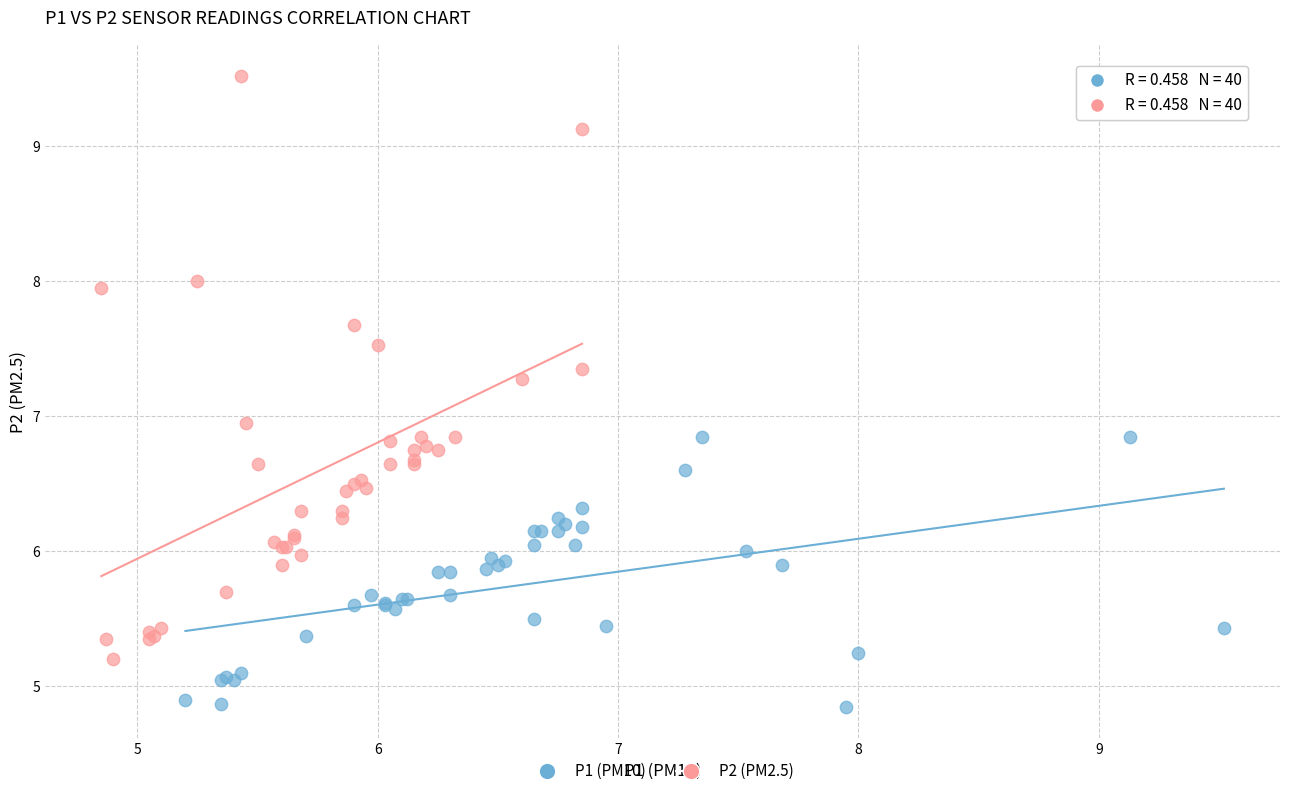

Which series contains the highest Y value?

P2 (PM2.5)